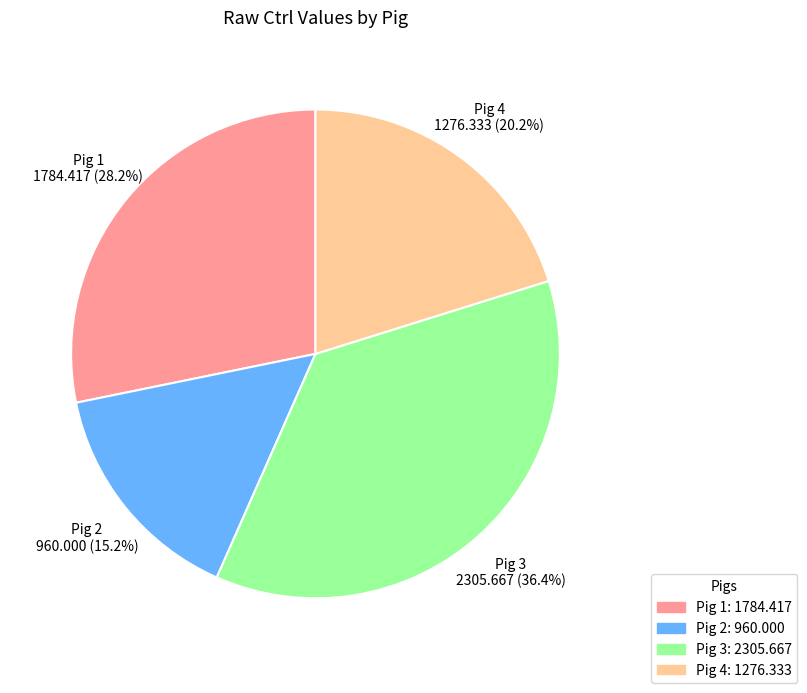

Which category has the biggest portion of the pie?

Pig 3